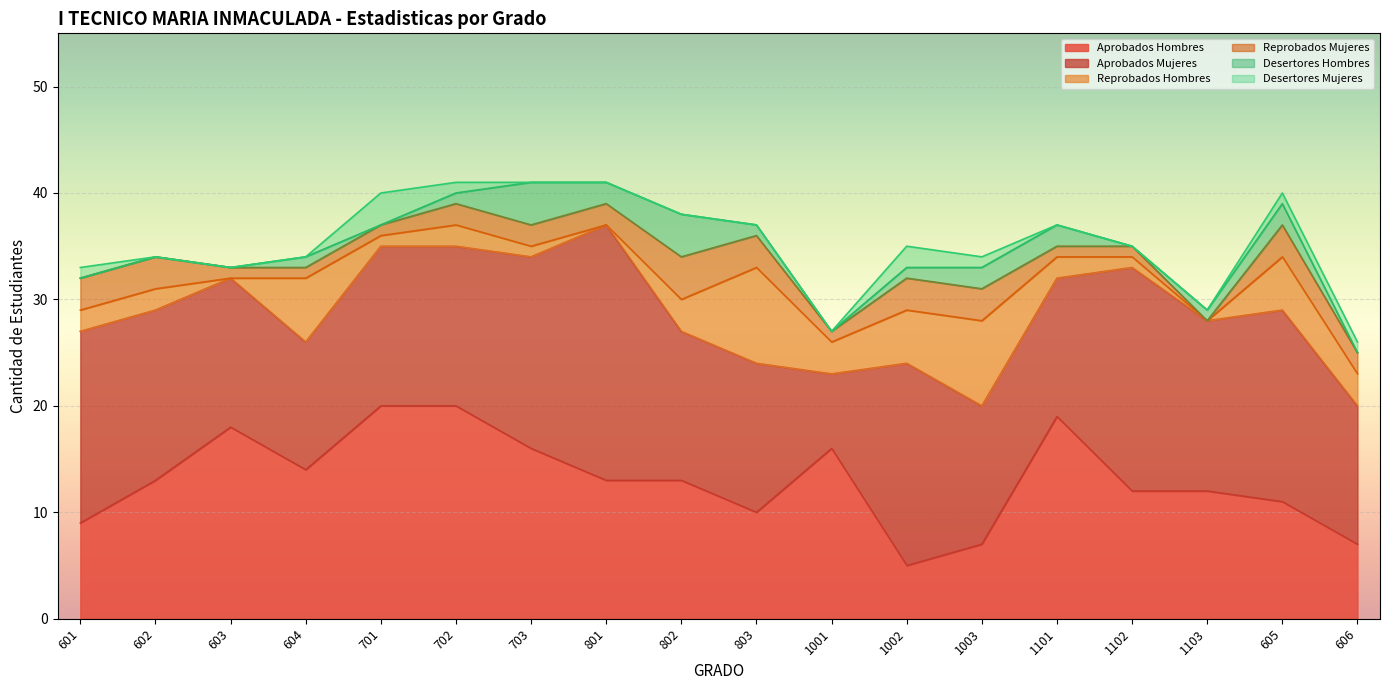

What are all the series names shown in the legend?

Aprobados Hombres, Aprobados Mujeres, Reprobados Hombres, Reprobados Mujeres, Desertores Hombres, Desertores Mujeres